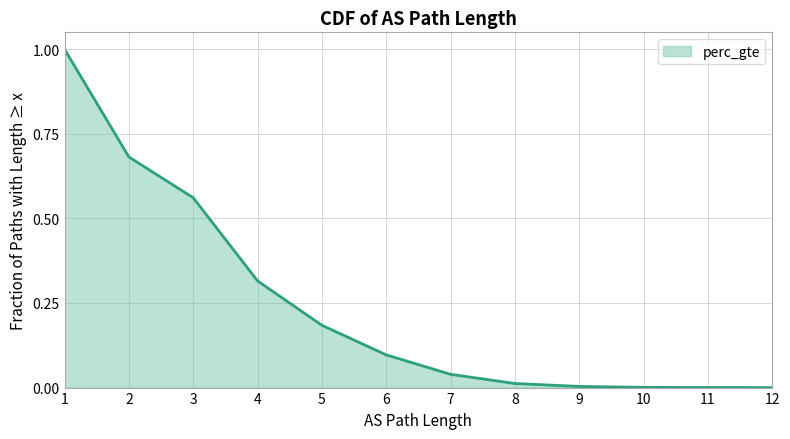

Does the chart have visible grid lines?

Yes